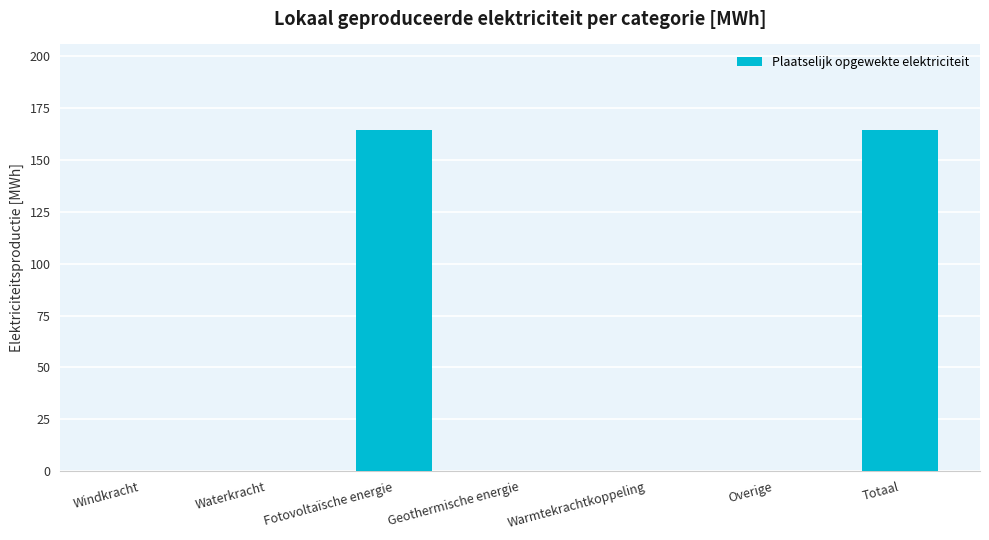

Is it true that the value at Geothermische energie is 112.6?

False